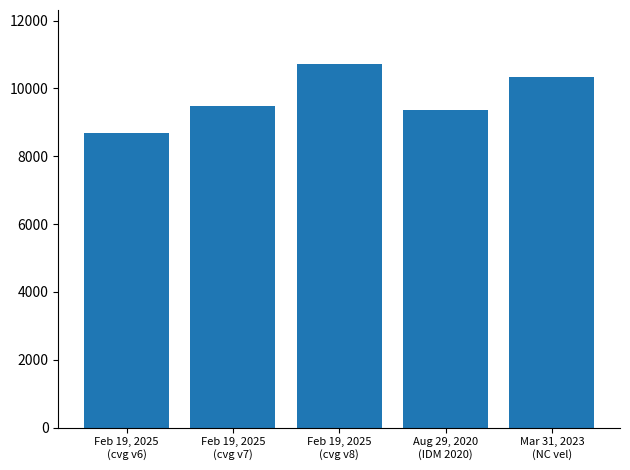

What is the value of the 2nd bar from the left?

9483